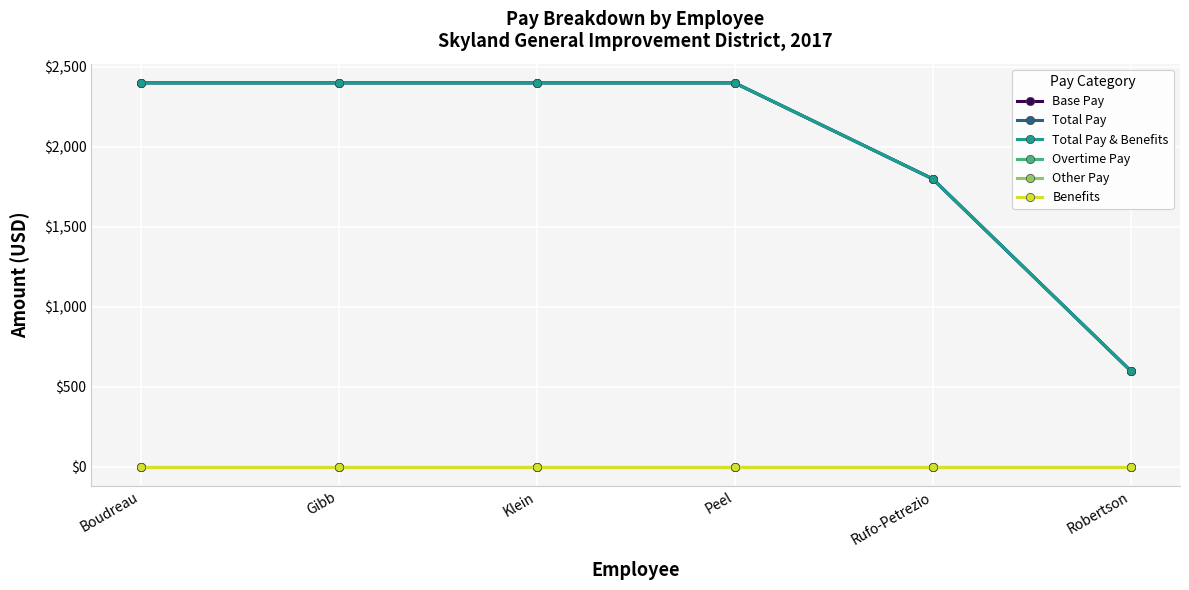

At which category does the chart reach its peak across all series?

Boudreau